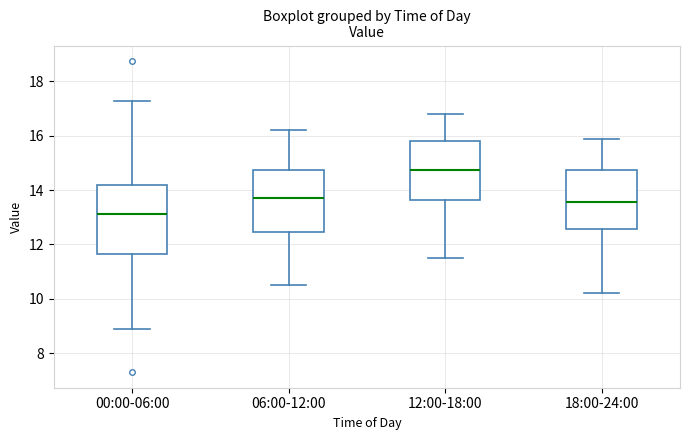

Reading left to right, transcribe this box plot: for each box, give where its median line is, the range the box spans, and where its two whiskers end, as read against the y-axis. The values are not printed on the chart, so give them approximately, as read against the axis.

00:00-06:00: median 13.2, box 11.6 to 14.2, whiskers 8.8 to 17.2
06:00-12:00: median 13.8, box 12.4 to 14.8, whiskers 10.6 to 16.2
12:00-18:00: median 14.8, box 13.6 to 15.8, whiskers 11.6 to 16.8
18:00-24:00: median 13.6, box 12.6 to 14.8, whiskers 10.2 to 16.0